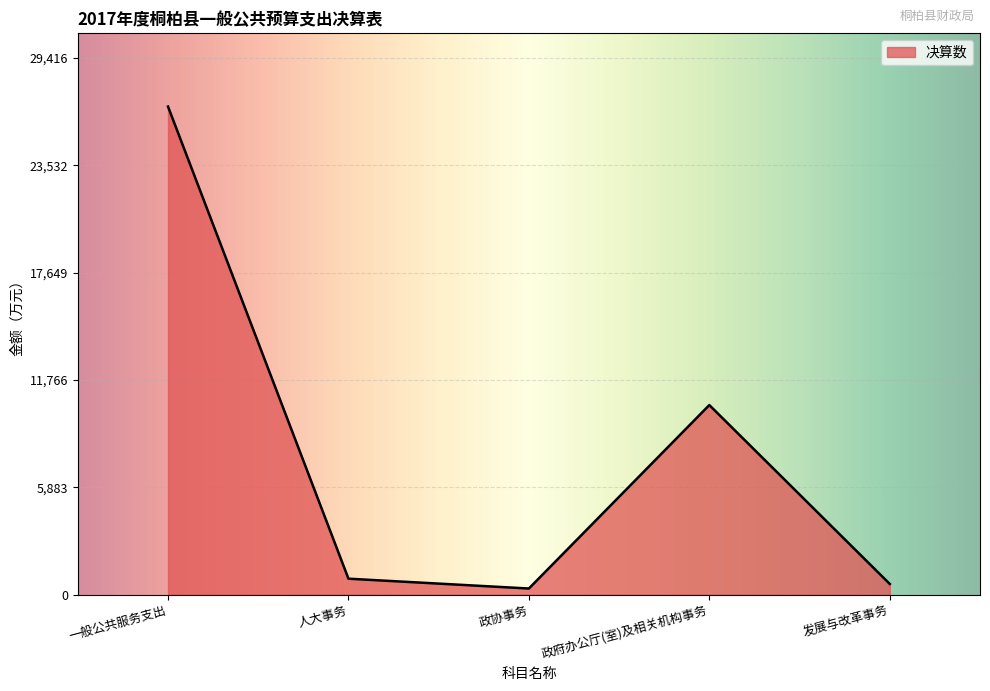

What is the difference between the maximum and minimum values?

26401